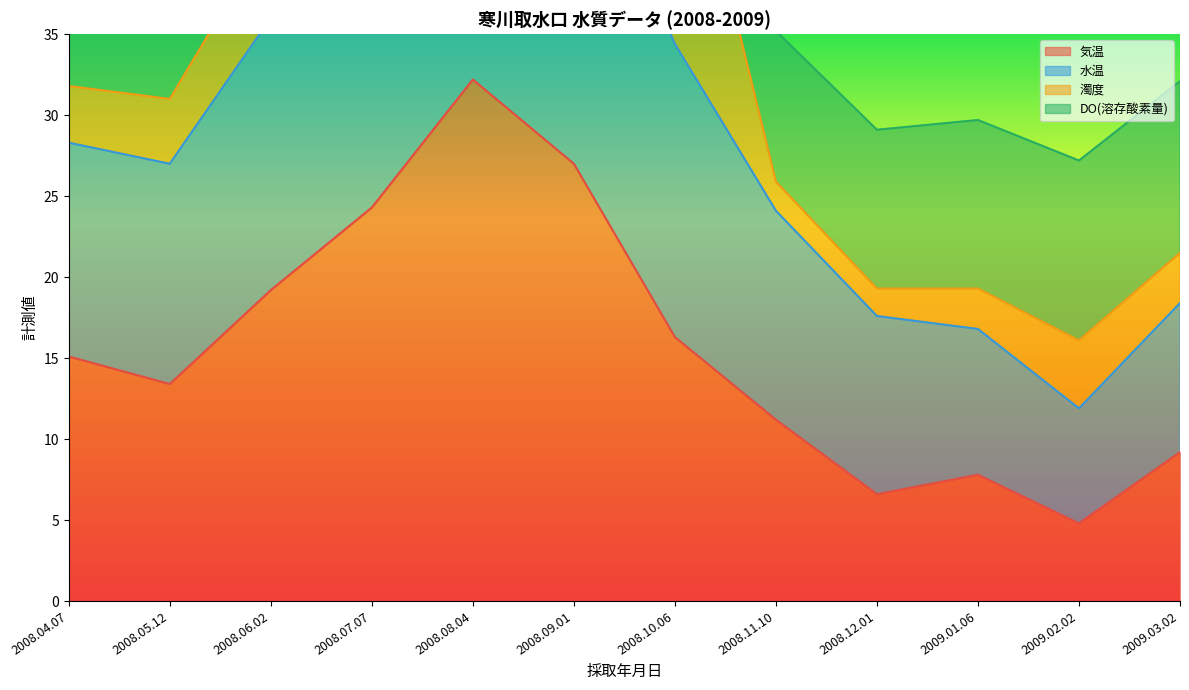

Between 2008.04.07 and 2008.06.02, which series saw the biggest shift?

水温